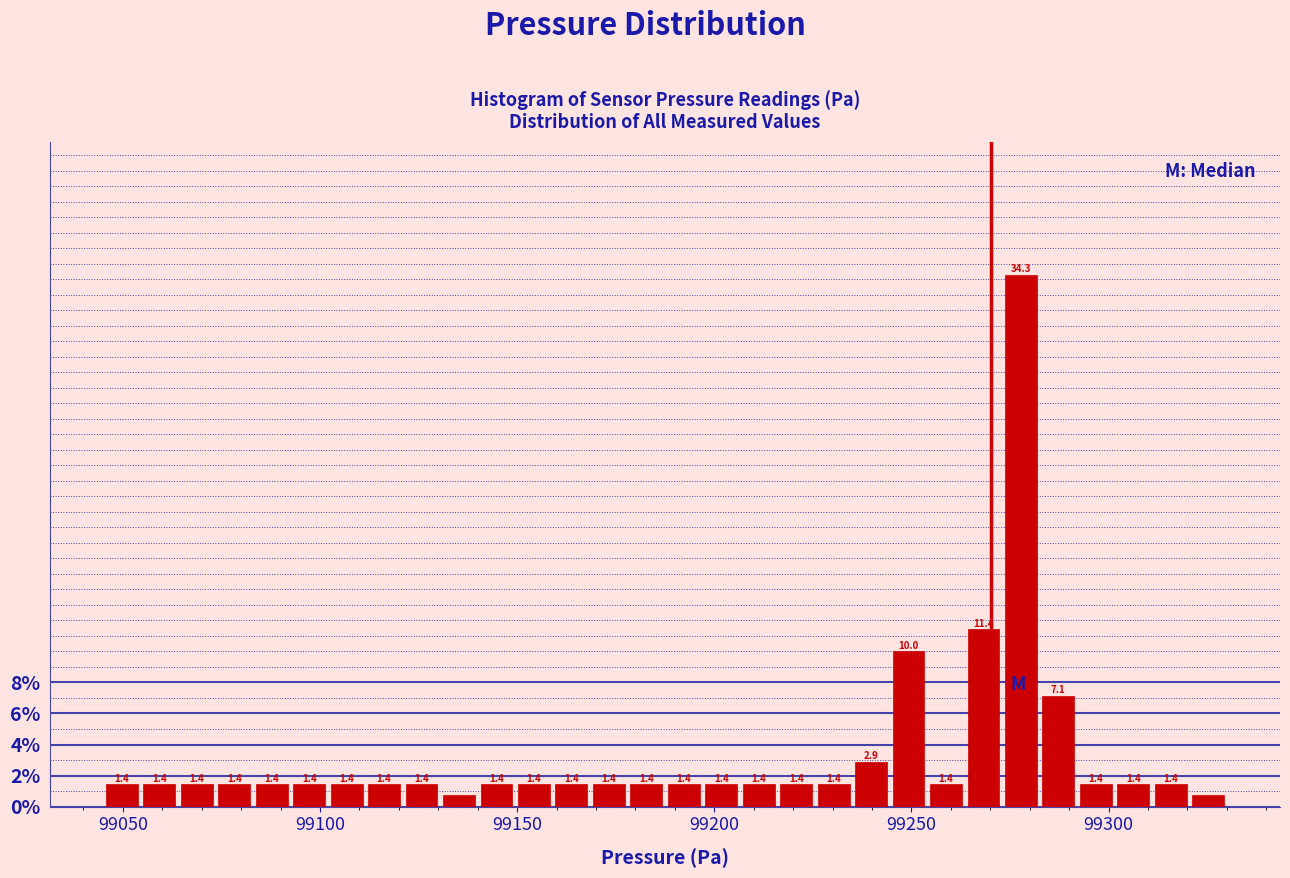

Around what value on the x-axis is the tallest bar? Give the approximate position of its centre, as read against the axis.

99280